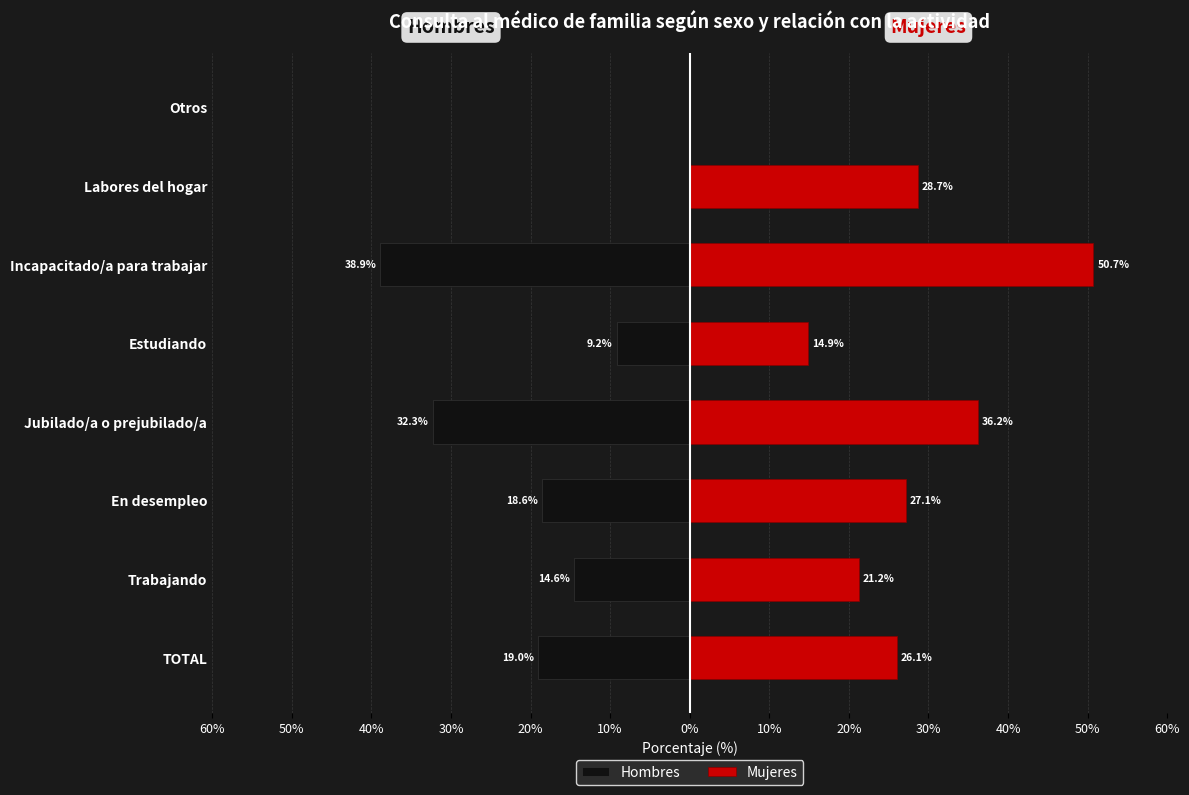

What is the difference between the second highest and second lowest values in the Hombres series?

32.3